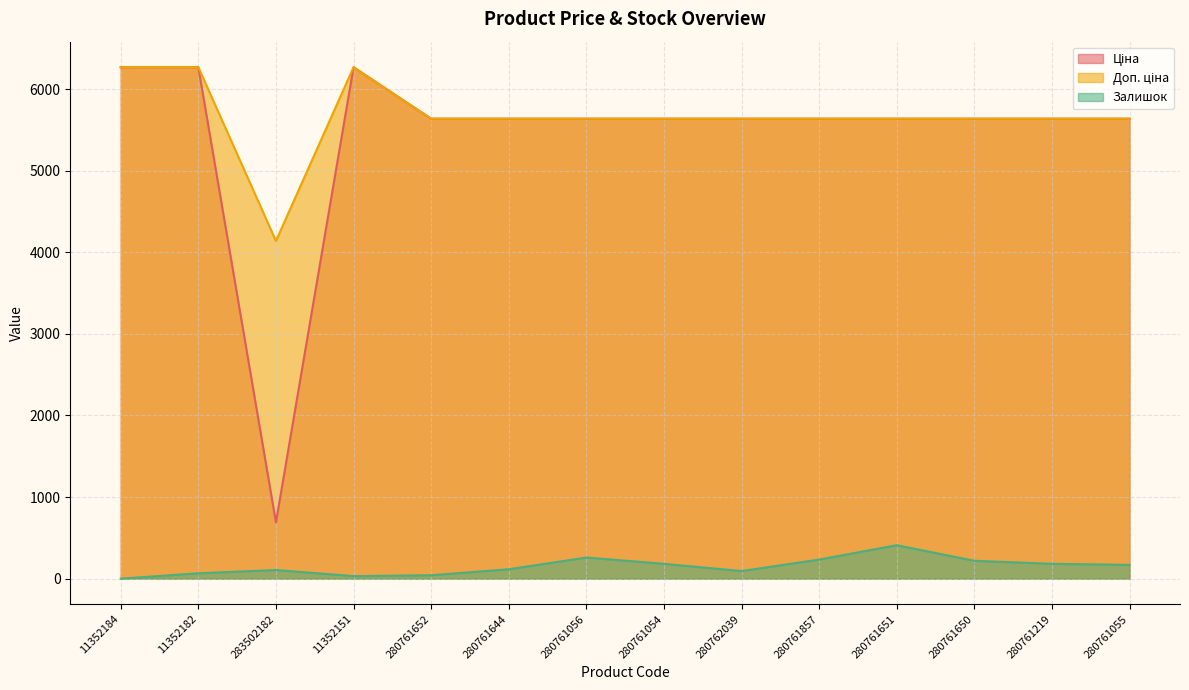

Read the Залишок value at 280761219.

182.0